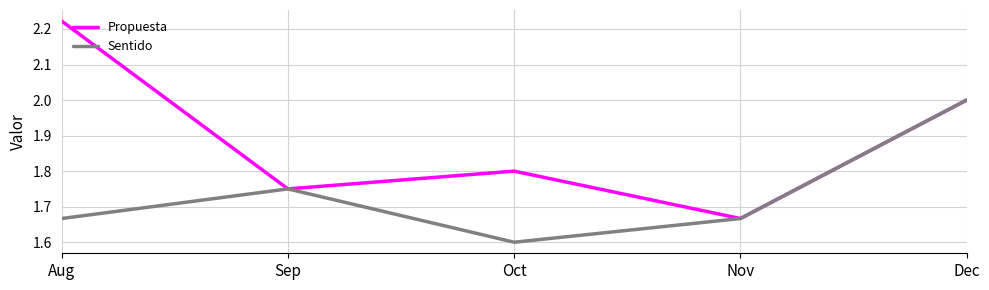

Which series changed the most between Oct and Dec?

Sentido